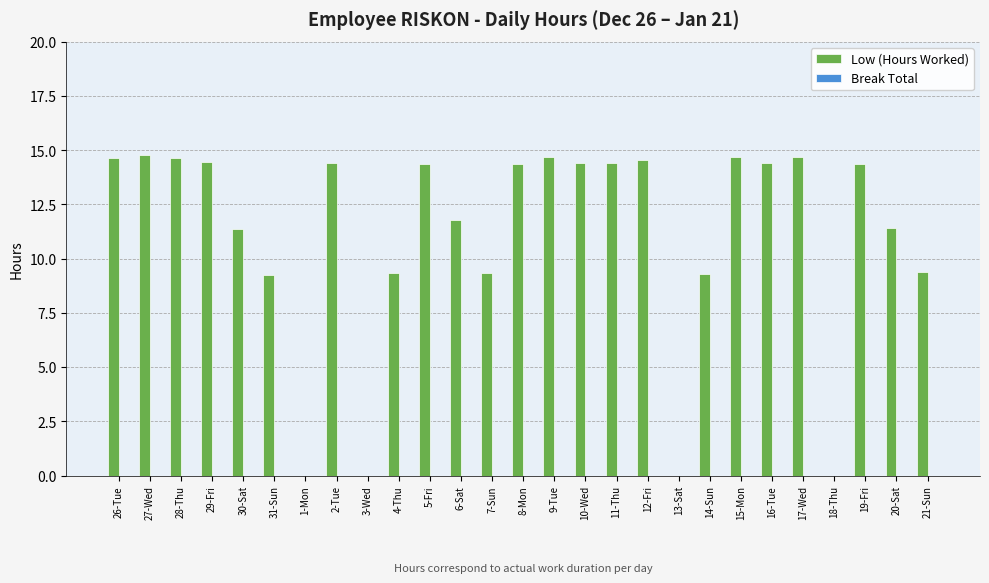

Approximately how many times larger is the value at 14-Sun compared to 15-Mon?

0.6